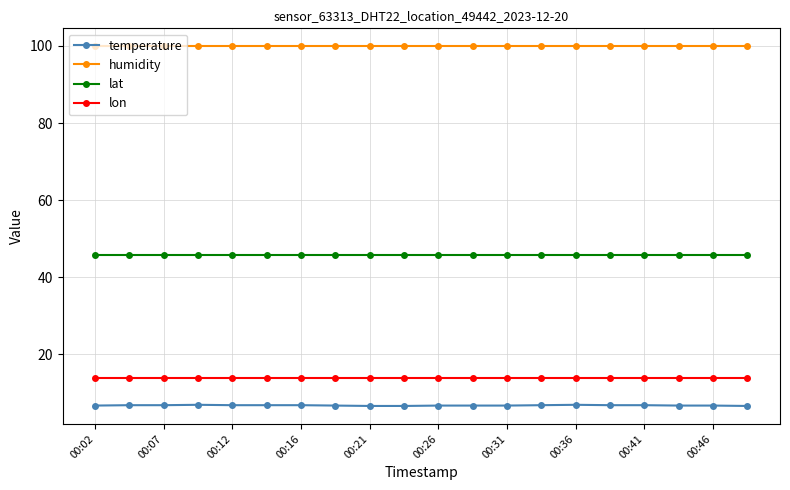

What is the smallest value displayed?

6.6